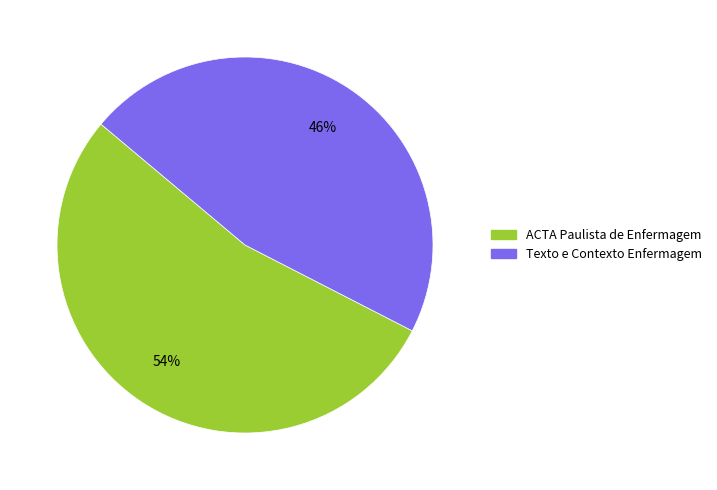

Count the number of slices in the pie.

2